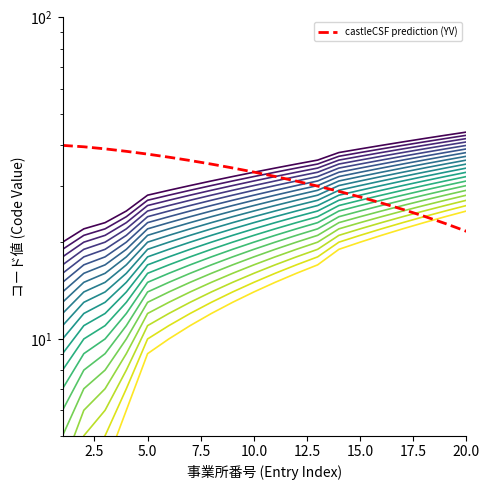

True or false: the data shows 35.9 at 15.0.

True